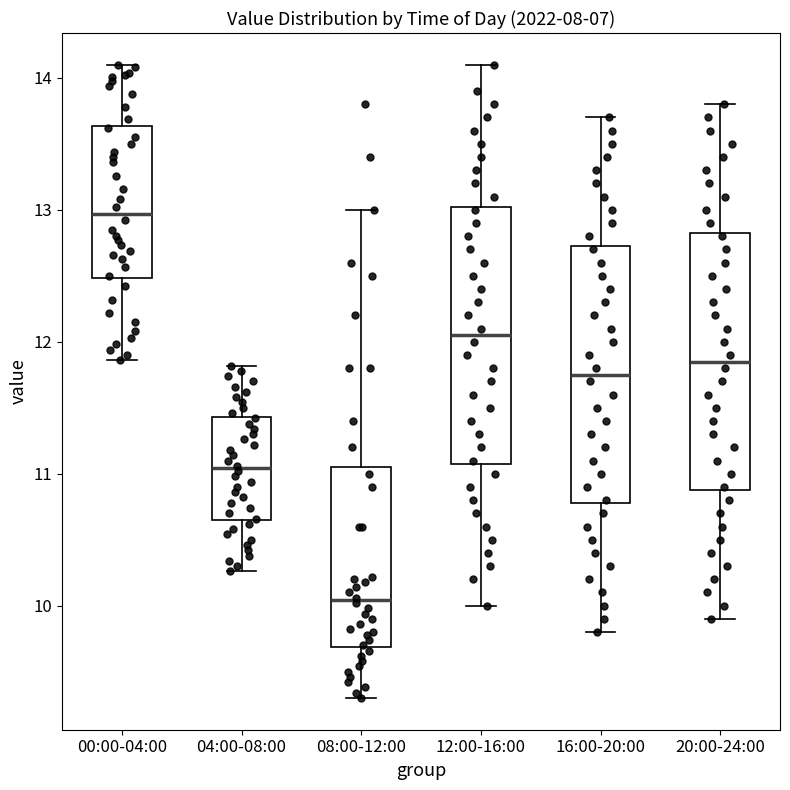

Where is the lower edge of the box for 04:00-08:00 on the y-axis? The values are not printed on the chart, so give them approximately, as read against the axis.

10.7